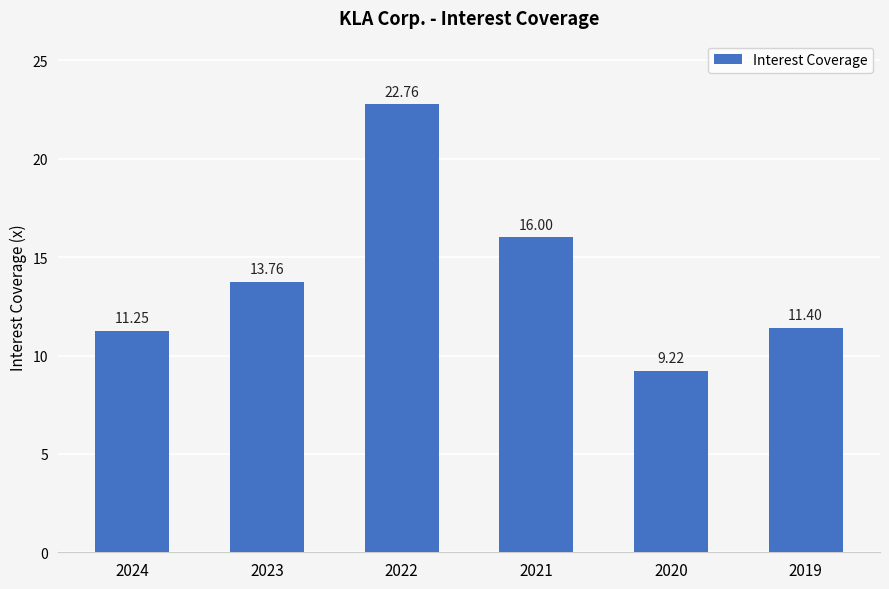

What is the change in value from 2023 to 2020?

-4.5